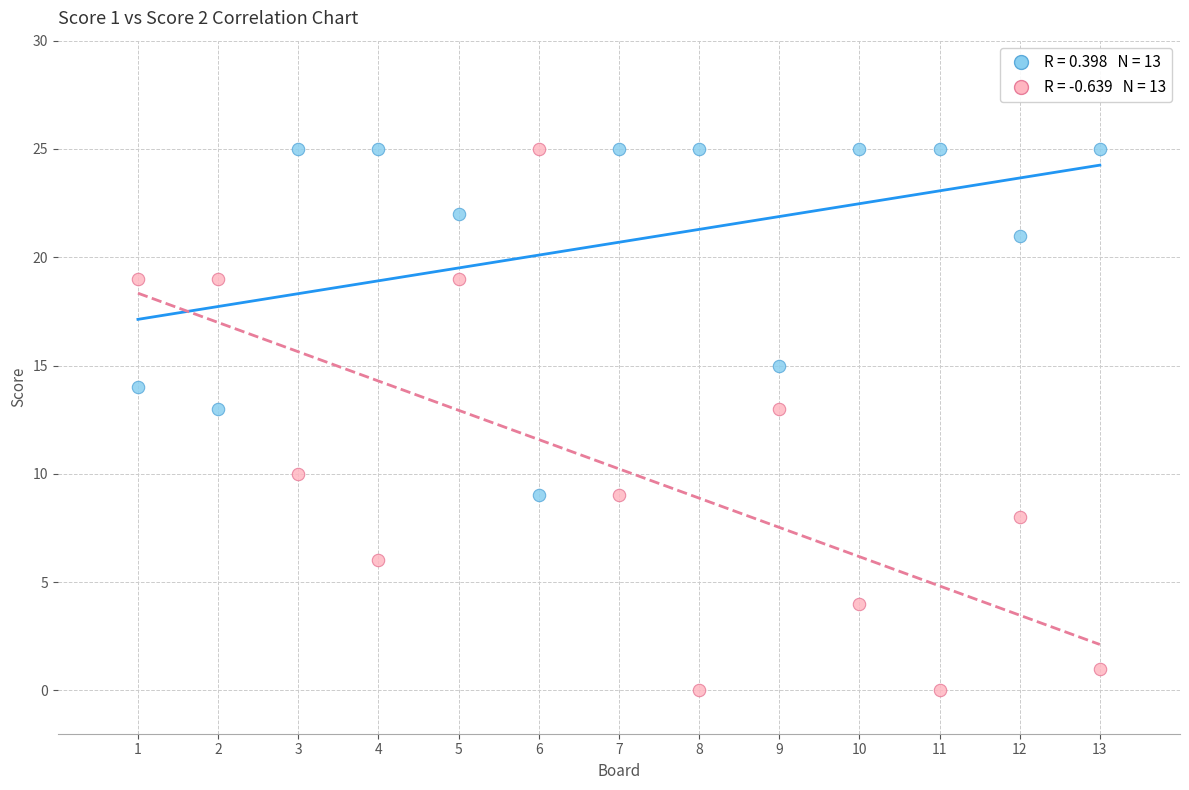

Across all data points, what is the range of X values (max minus min)?

12